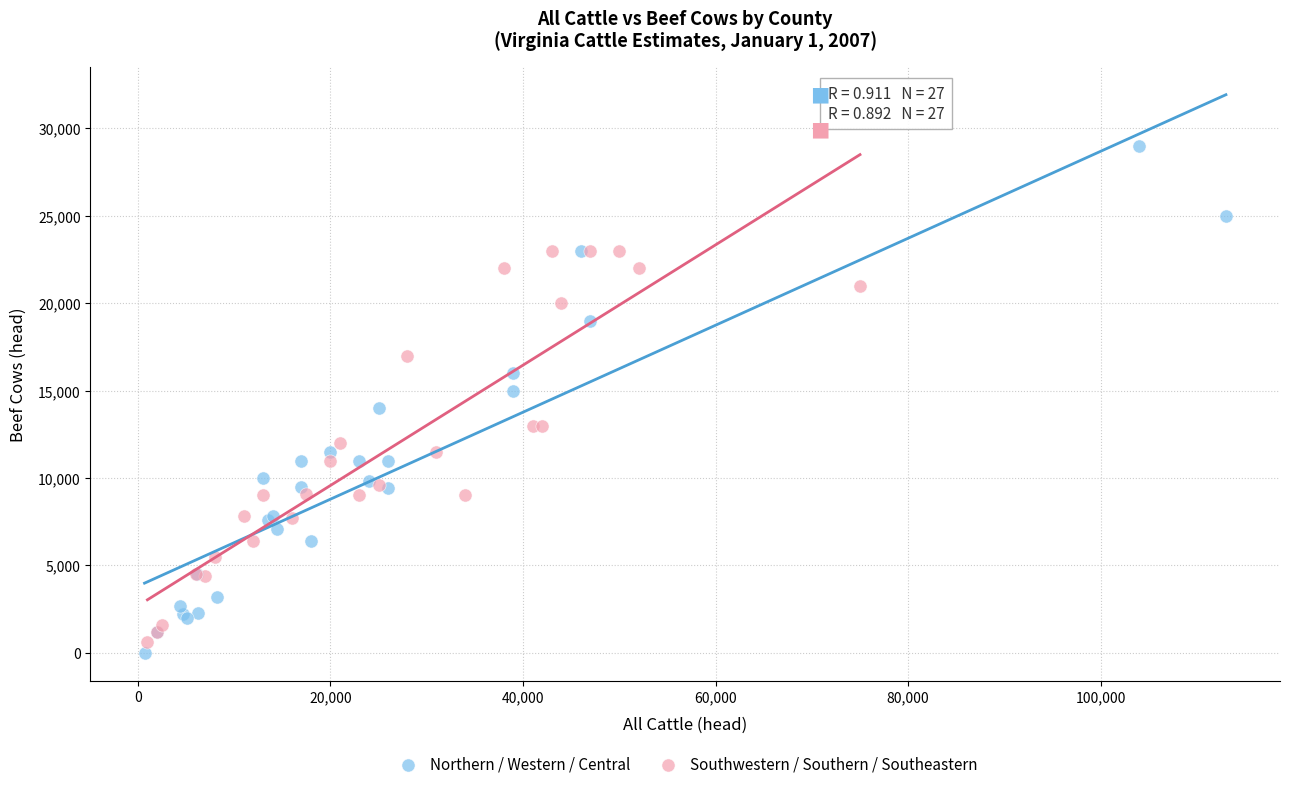

Which series contains the lowest Y value?

Northern / Western / Central